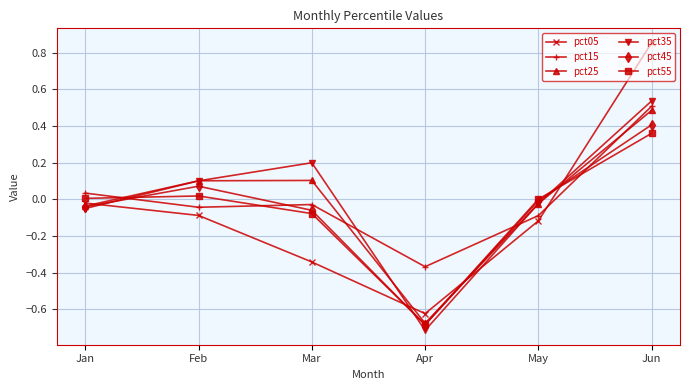

True or false: pct35 has a value of 0.2 at Feb.

False